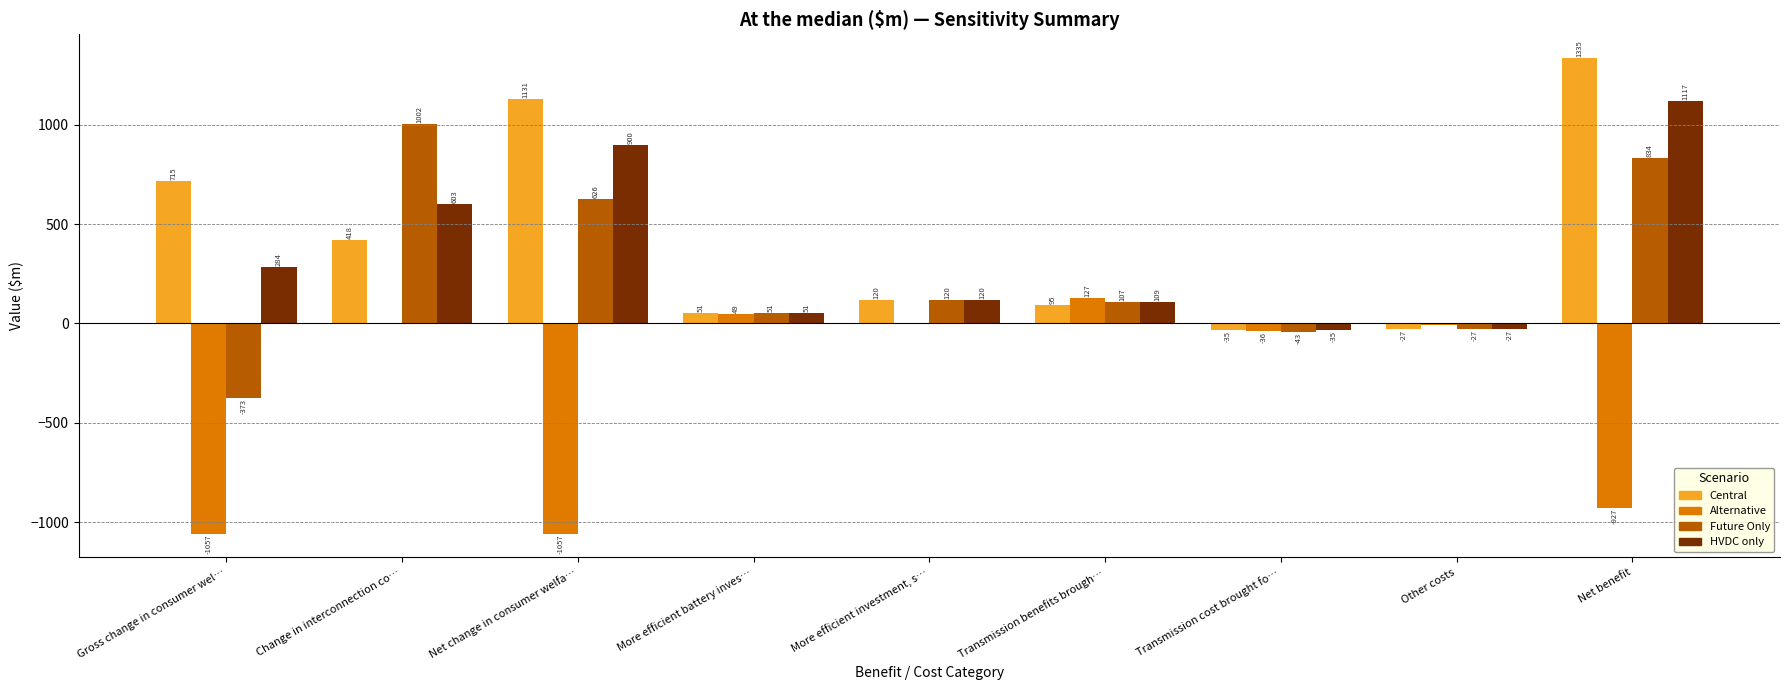

At which category does the chart reach its peak across all series?

Net benefit